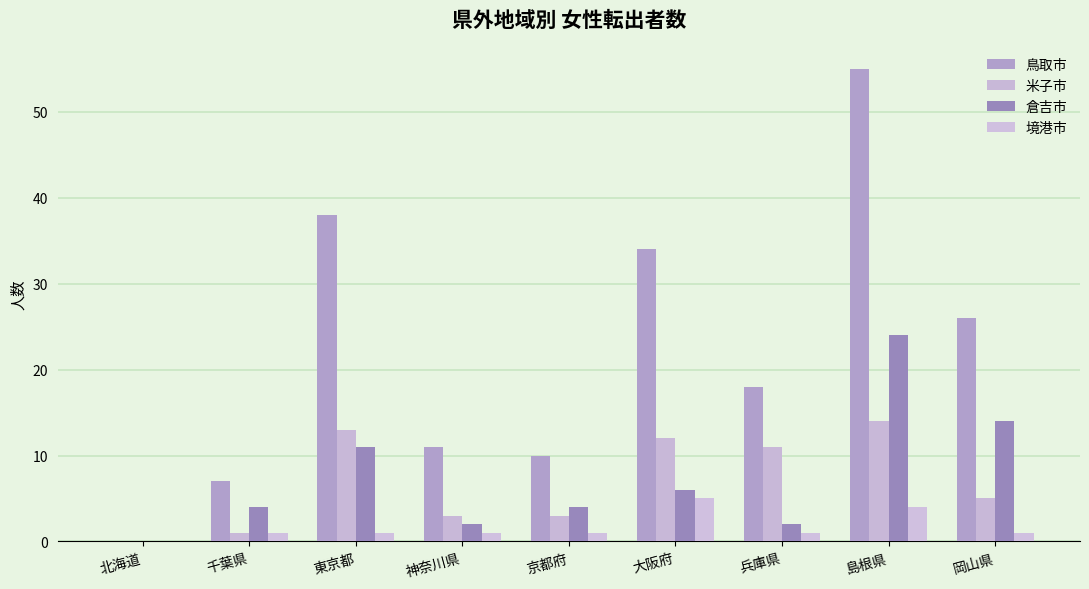

What is the highest value of the 鳥取市 series?

55